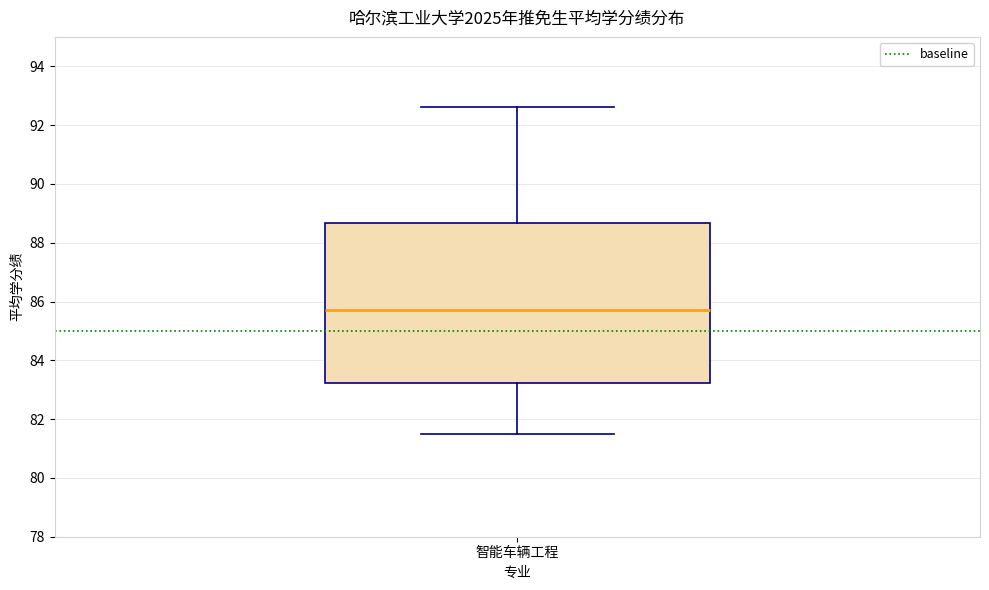

Read this box plot against the y-axis: the position of the median line, the range covered by the box, and the ends of both whiskers. The values are not printed on the chart, so give them approximately, as read against the axis.

median 85.8, box 83.2 to 88.6, whiskers 81.4 to 92.6